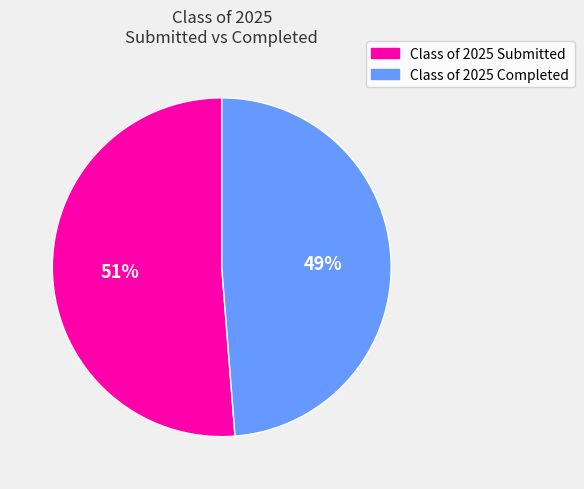

To the nearest percent, what is the average slice percentage?

50%